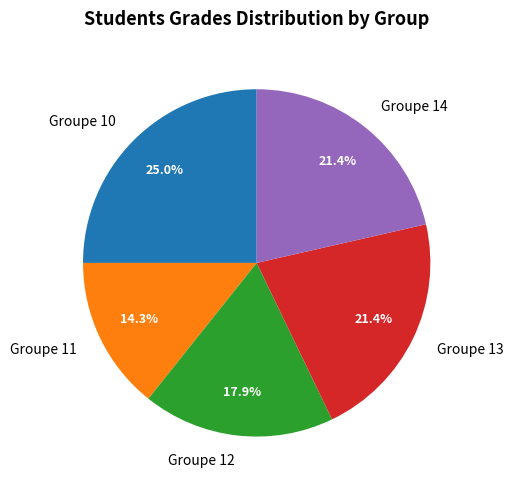

How many slices are in this pie chart?

5